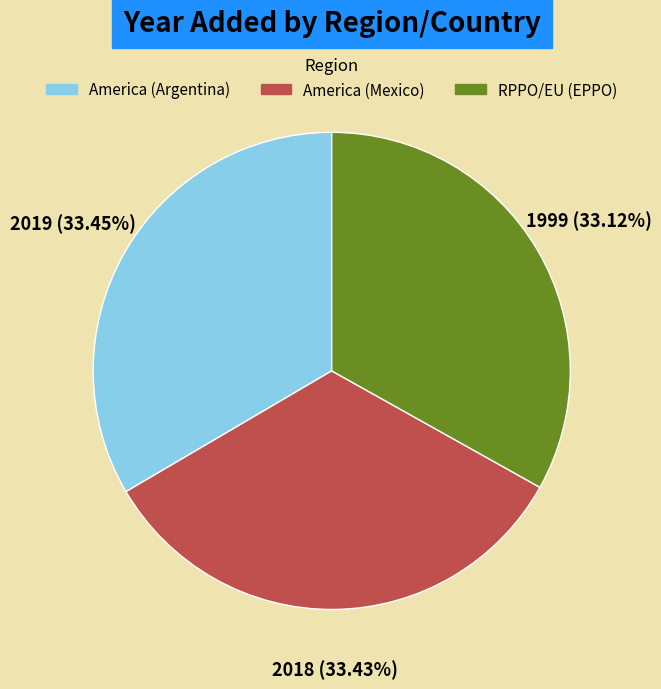

How many slices are in this pie chart?

3